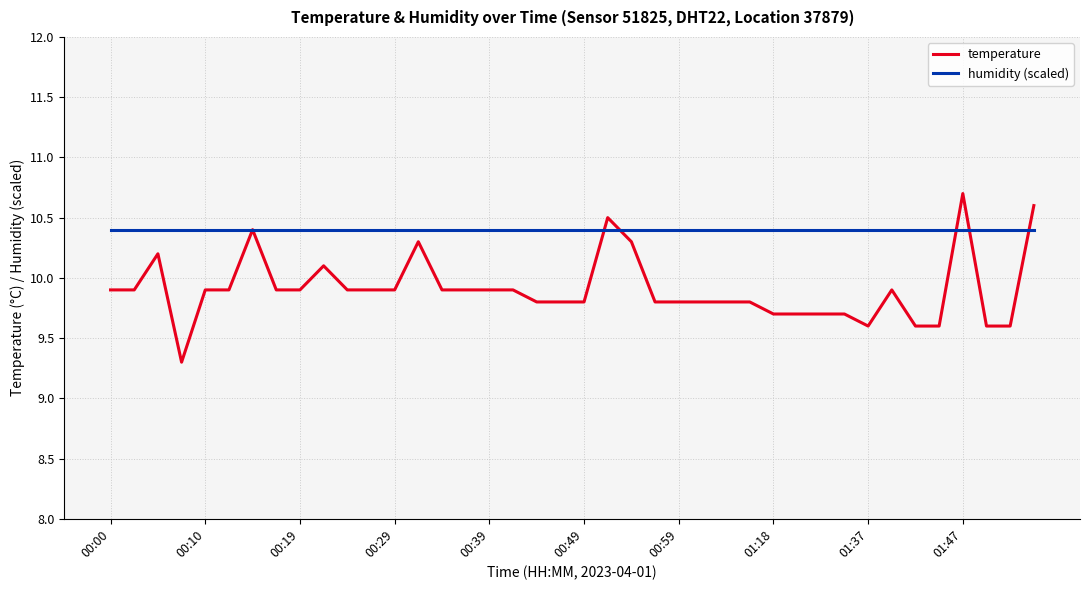

List the series in order of their overall mean, lowest first.

temperature, humidity (scaled)